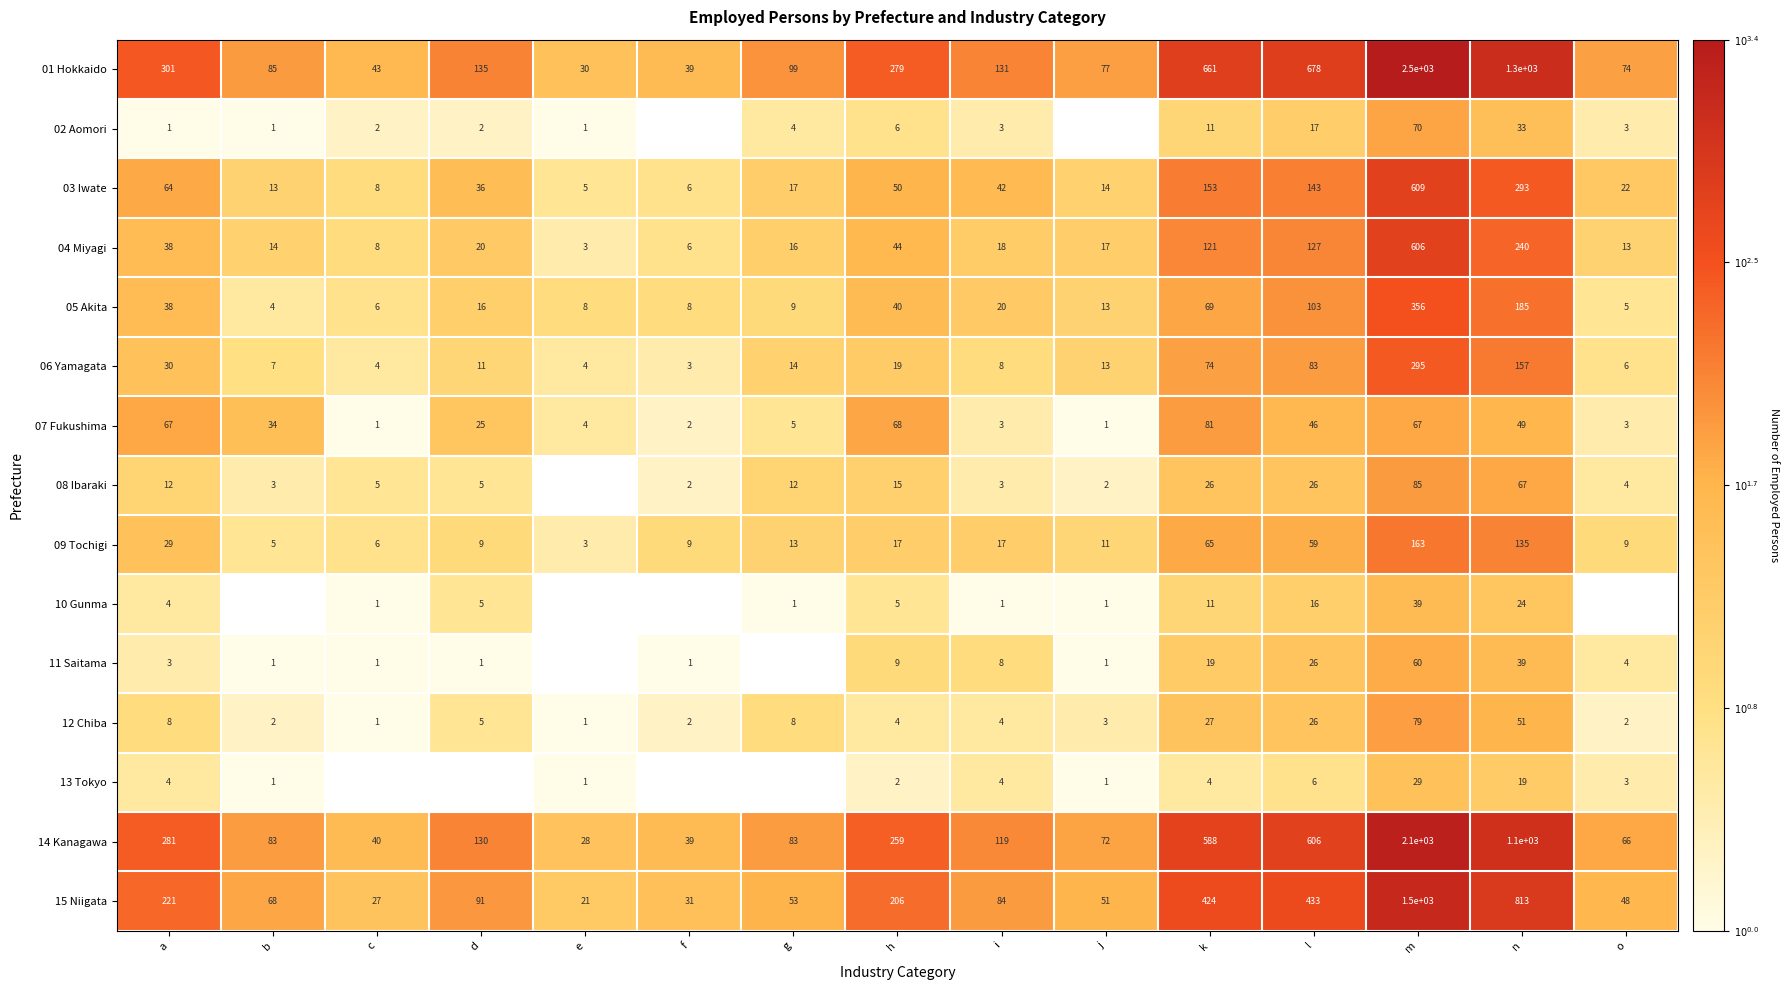

At which label does 09 Tochigi reach its minimum?

e